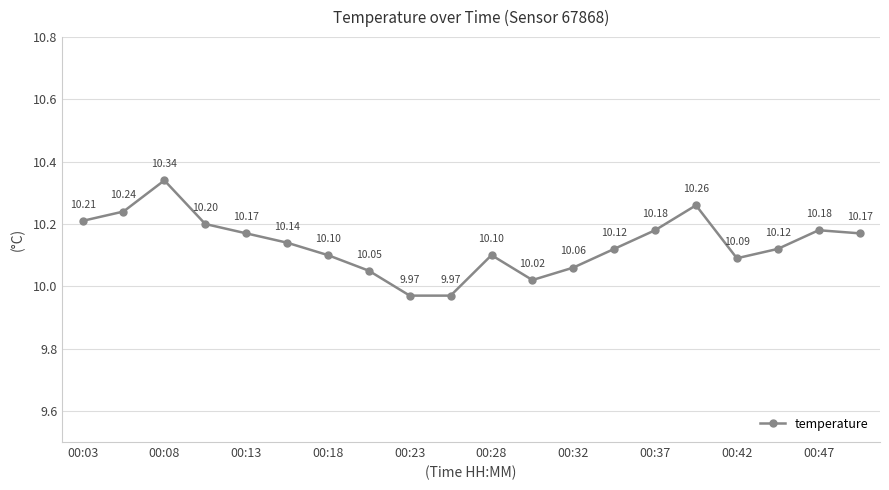

What is the difference between the second highest and second lowest values?

0.3